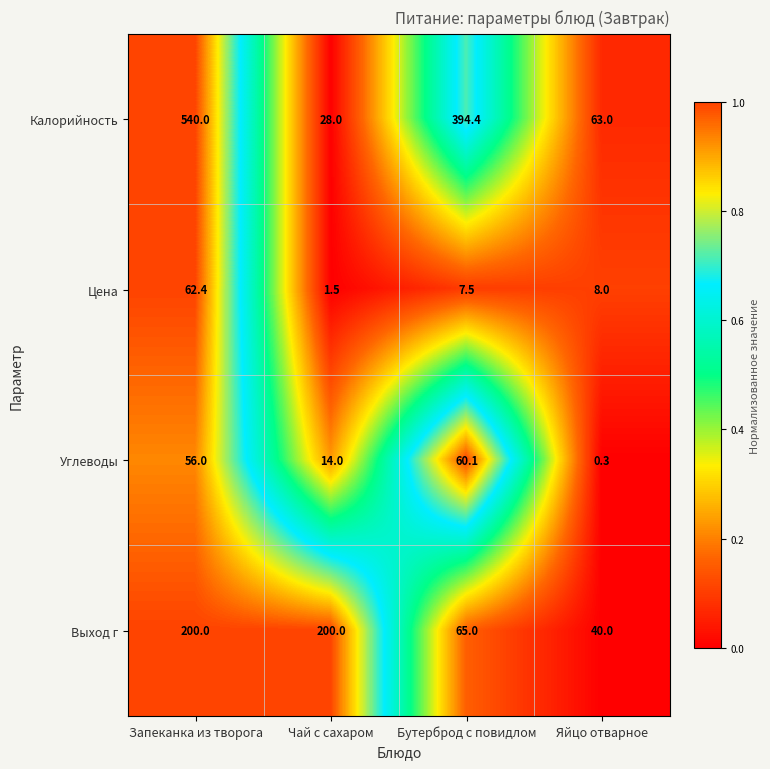

How many data points in Калорийность are less than 394?

2